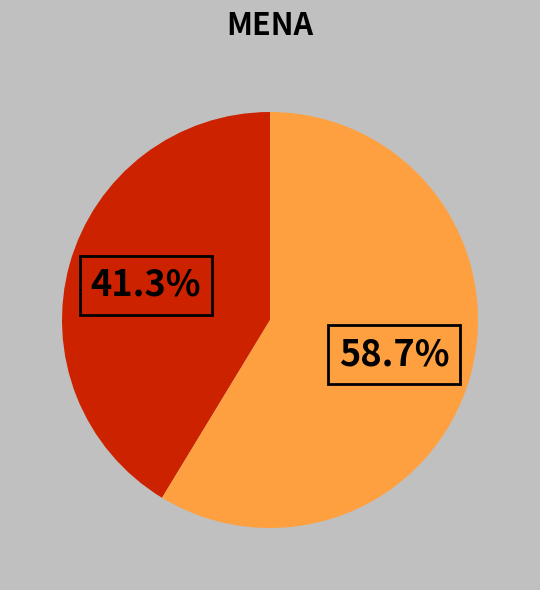

Is there a majority slice in this chart?

Yes